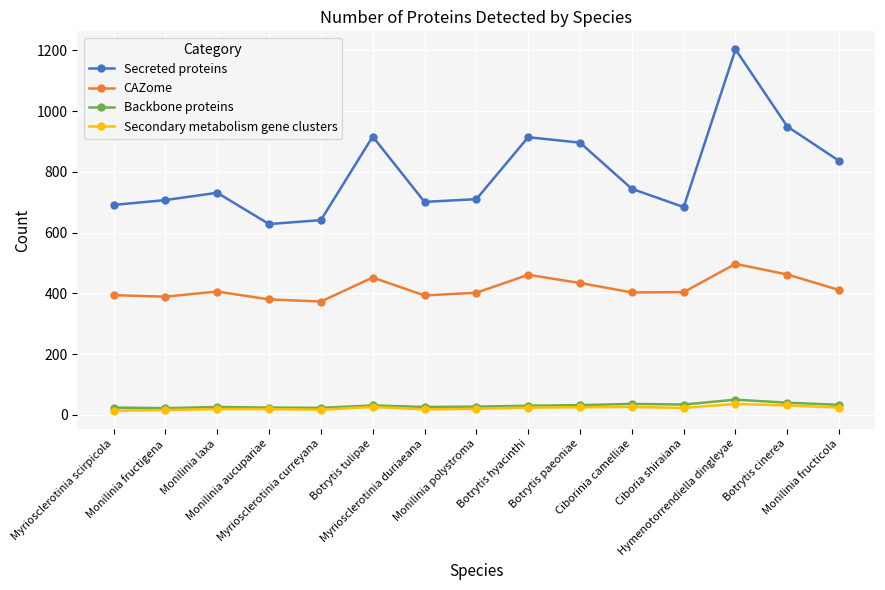

What is the total value across all series at Monilinia laxa?

1182